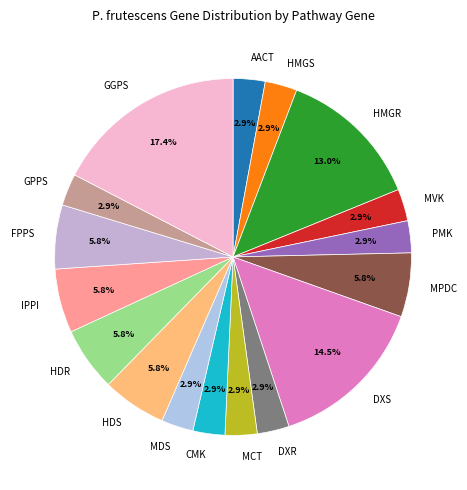

Does GGPS represent more than half of the total?

No